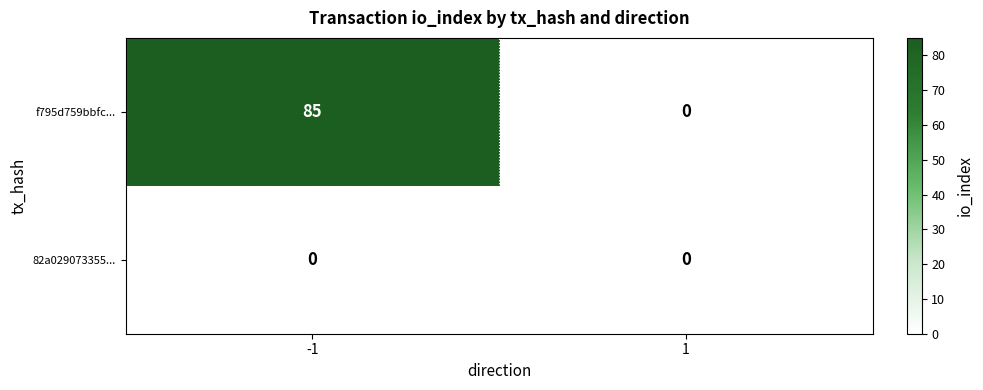

What is the difference between the f795d759bbfc... values at 1 and -1?

85